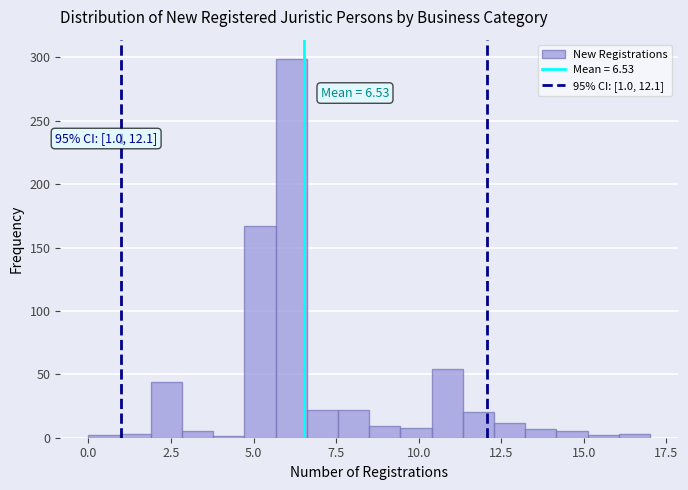

Around what value on the x-axis is the tallest bar? Give the approximate position of its centre, as read against the axis.

6.0